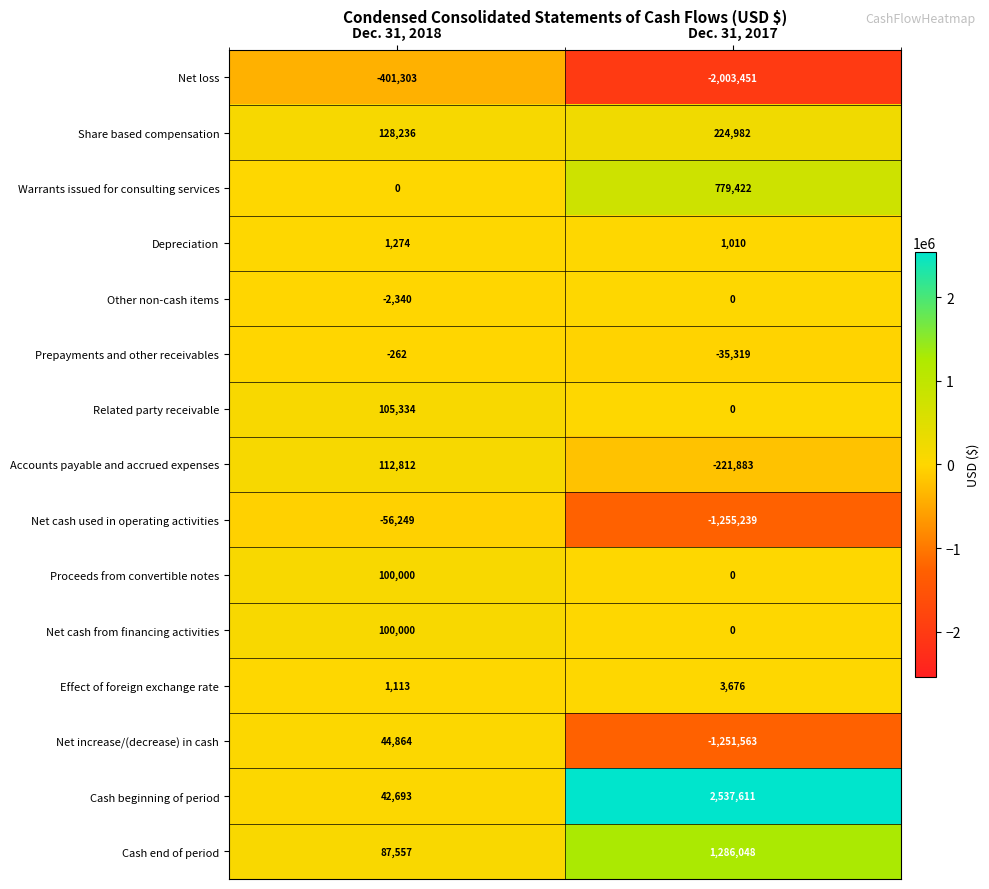

What is the average value of the Cash beginning of period series?

1290152